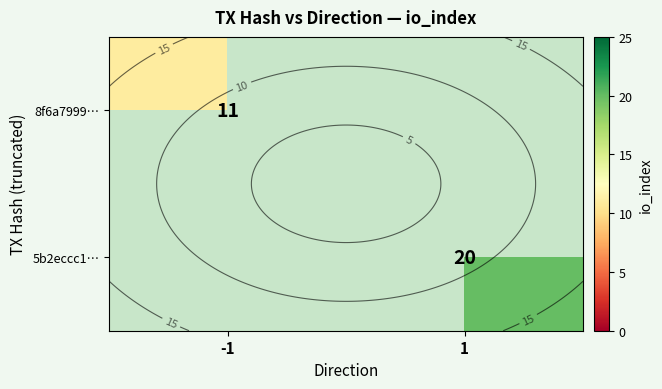

What is the sum of the 8f6a7999… values at 1 and -1?

11